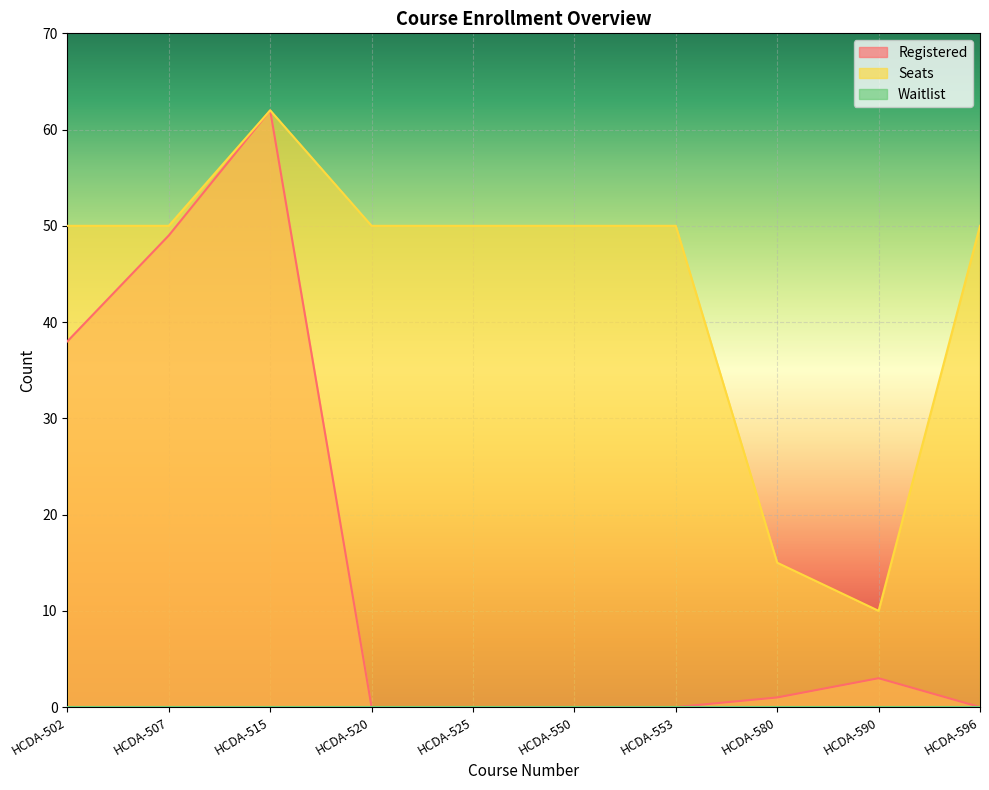

What is the value of the Seats point at the 7th from the left?

50